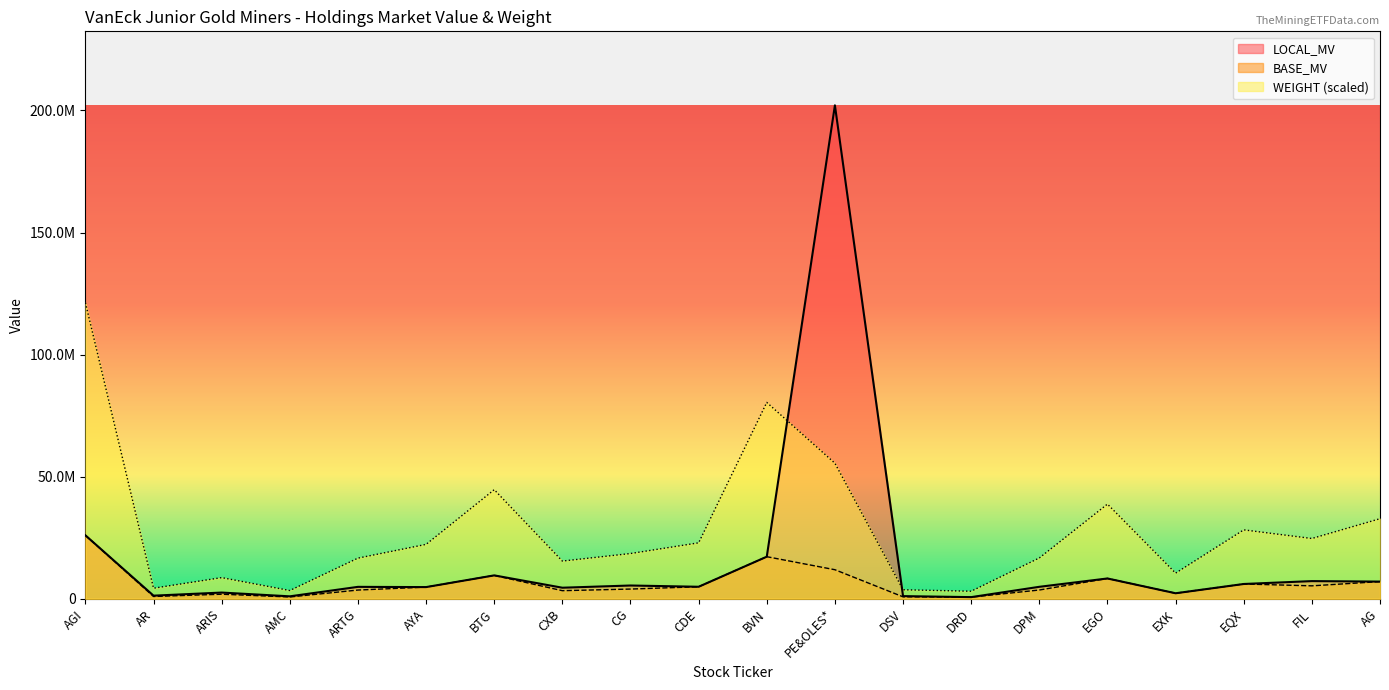

True or false: BASE_MV has a value of 13786317.0 at PE&OLES*.

False